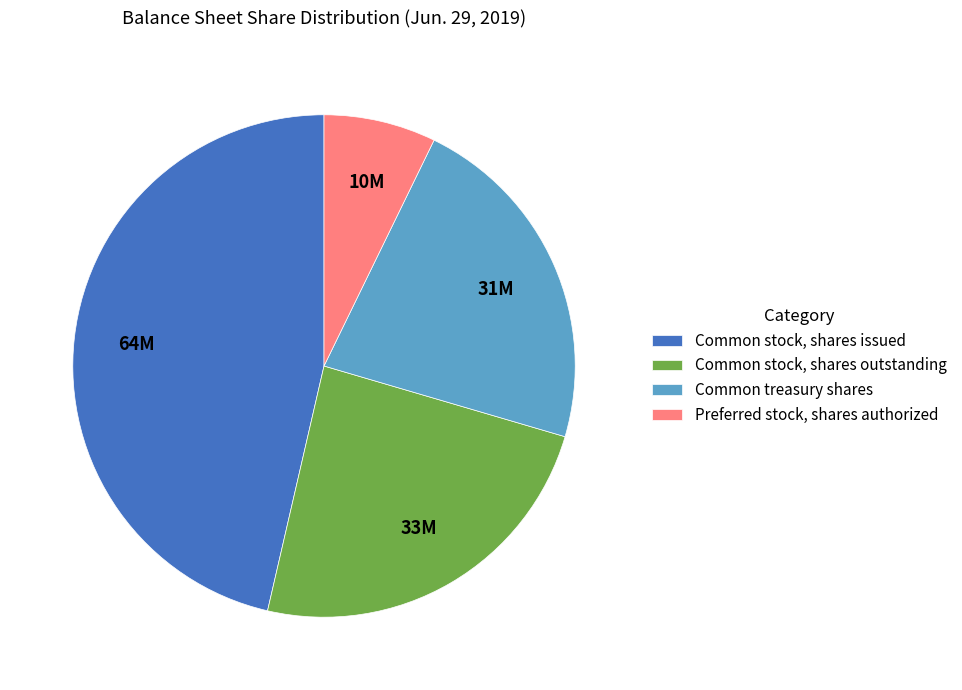

Approximately how many times larger is the value at Common stock, shares outstanding compared to Common treasury shares?

1.1